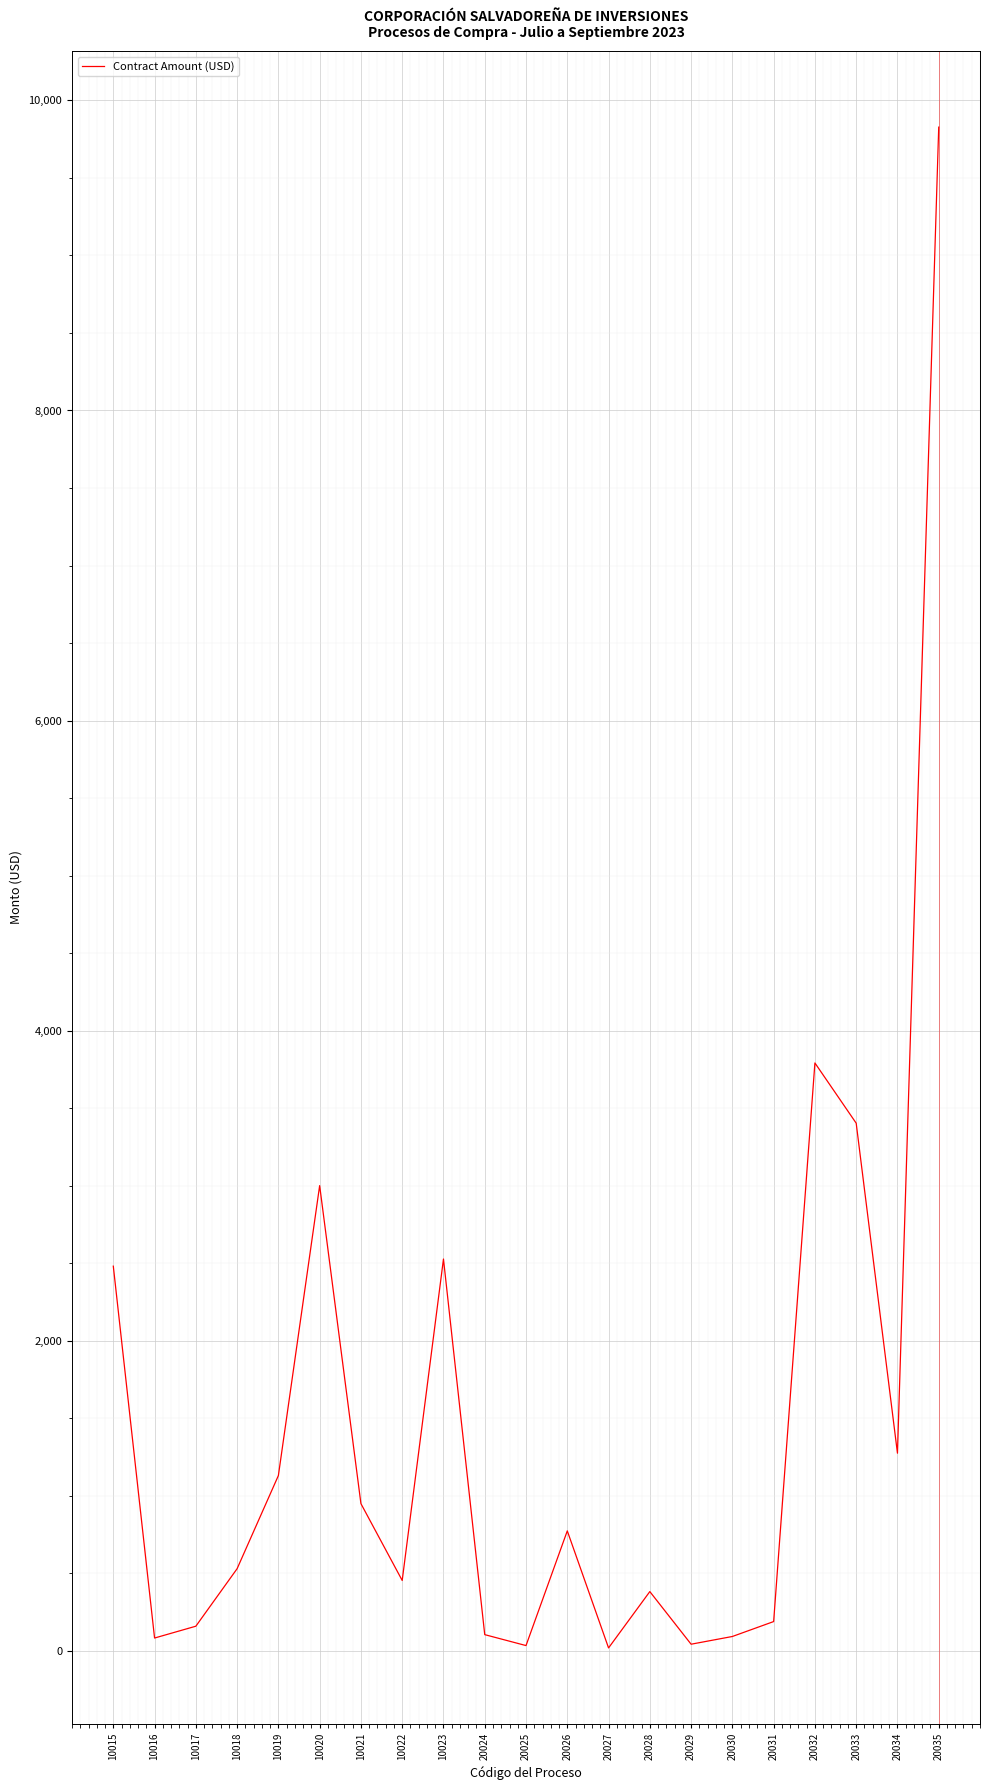

True or false: the data shows 9827.9 at 20035.

True